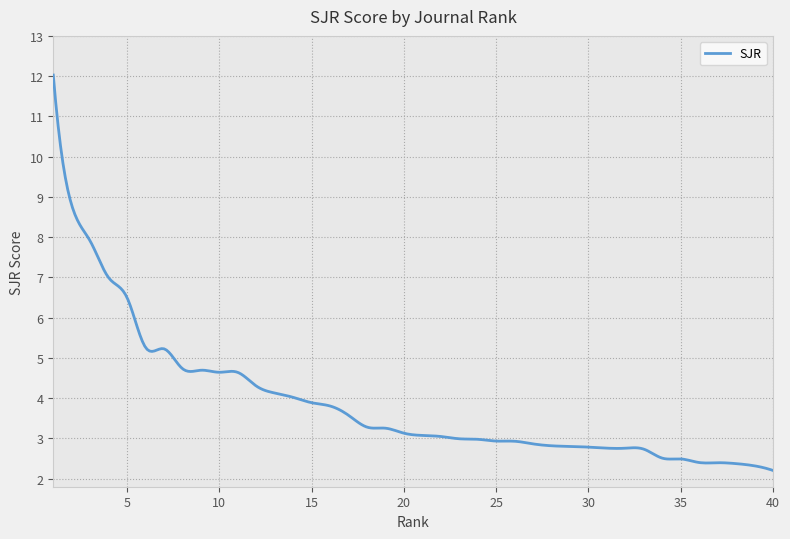

What is the change in value from 14 to 21?

-0.9